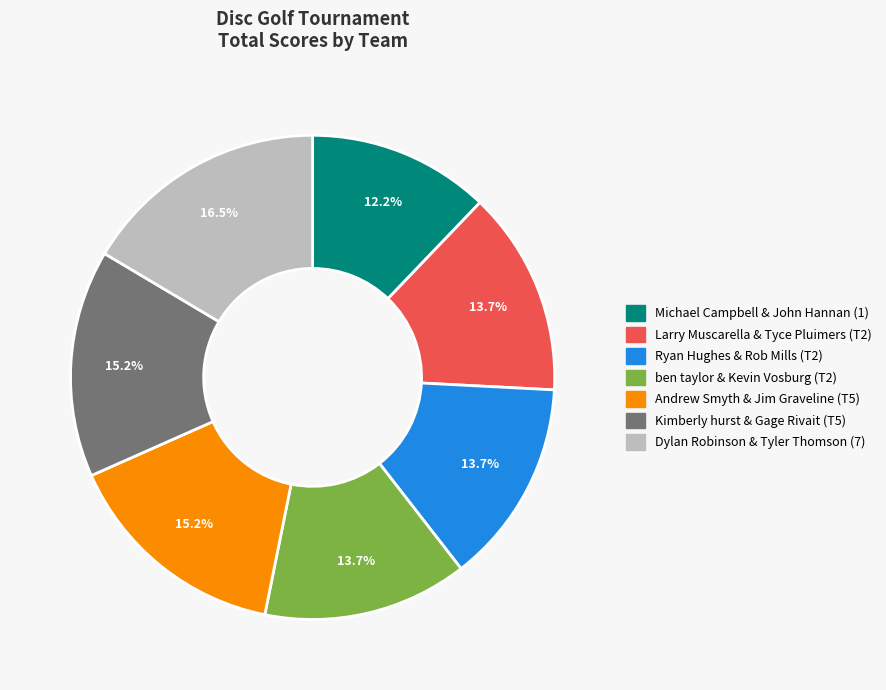

Which category has the biggest portion of the pie?

Dylan Robinson & Tyler Thomson (7)